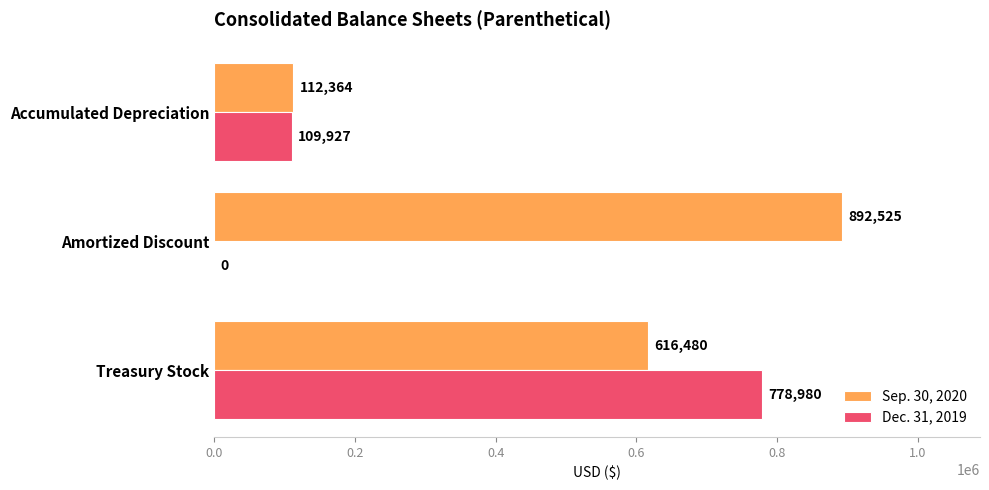

At which category does the chart reach its peak across all series?

Amortized Discount